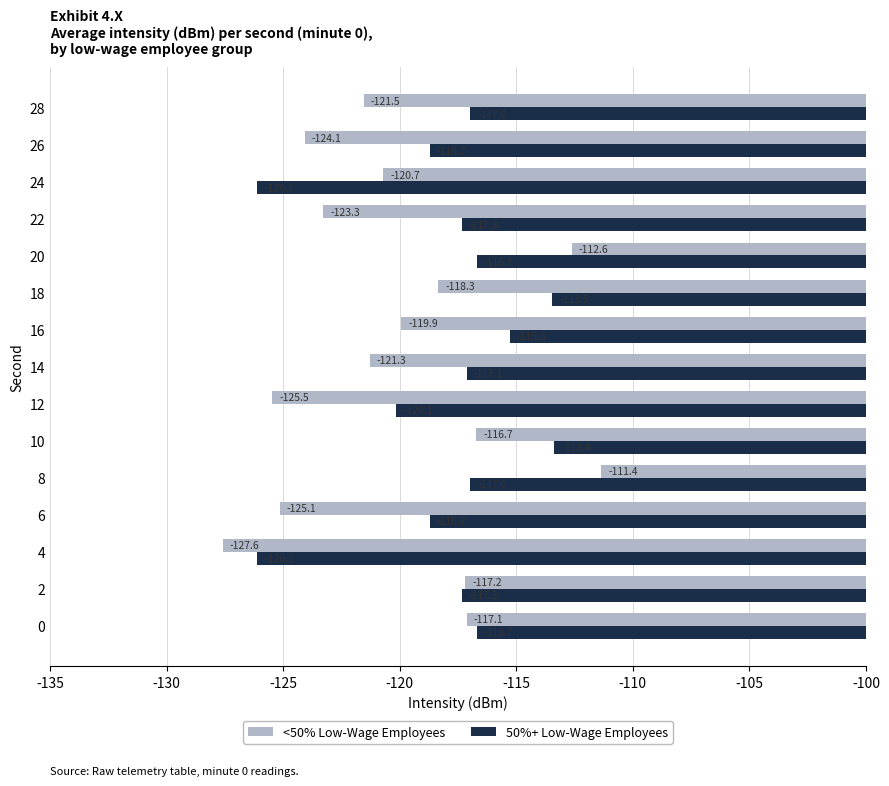

What are all the series names shown in the legend?

<50% Low-Wage Employees, 50%+ Low-Wage Employees